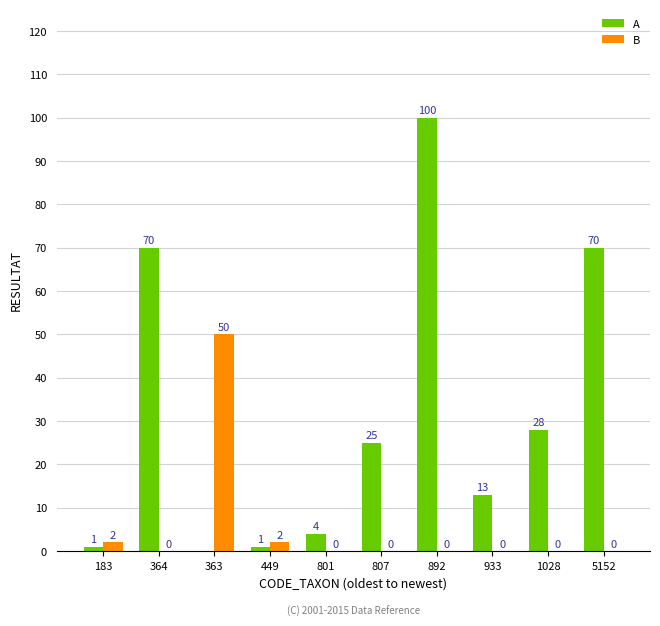

Which series has the largest total across all categories?

A